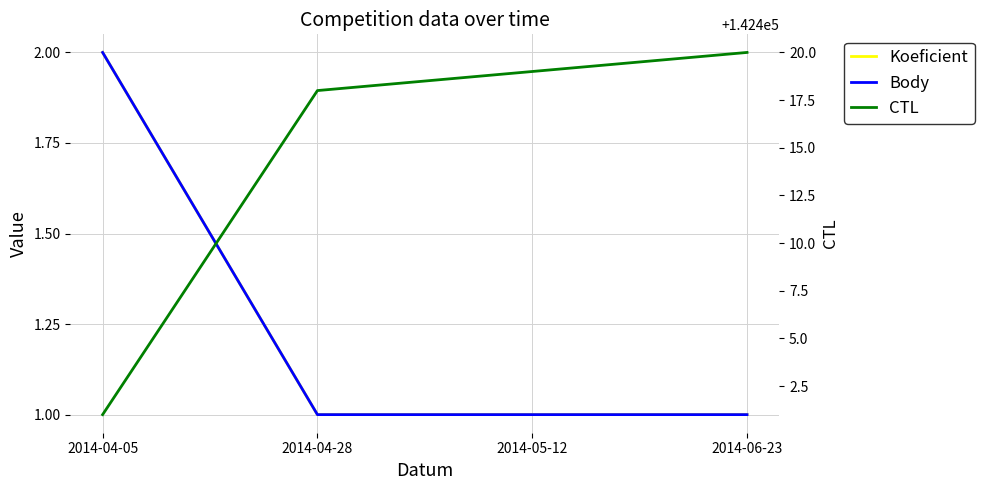

Reading right to left, extract all data points from this chart.

Koeficient: 2014-06-23=1	2014-05-12=1	2014-04-28=1	2014-04-05=2
Body: 2014-06-23=1	2014-05-12=1	2014-04-28=1	2014-04-05=2
CTL: 2014-06-23=142420	2014-05-12=142419	2014-04-28=142418	2014-04-05=142401